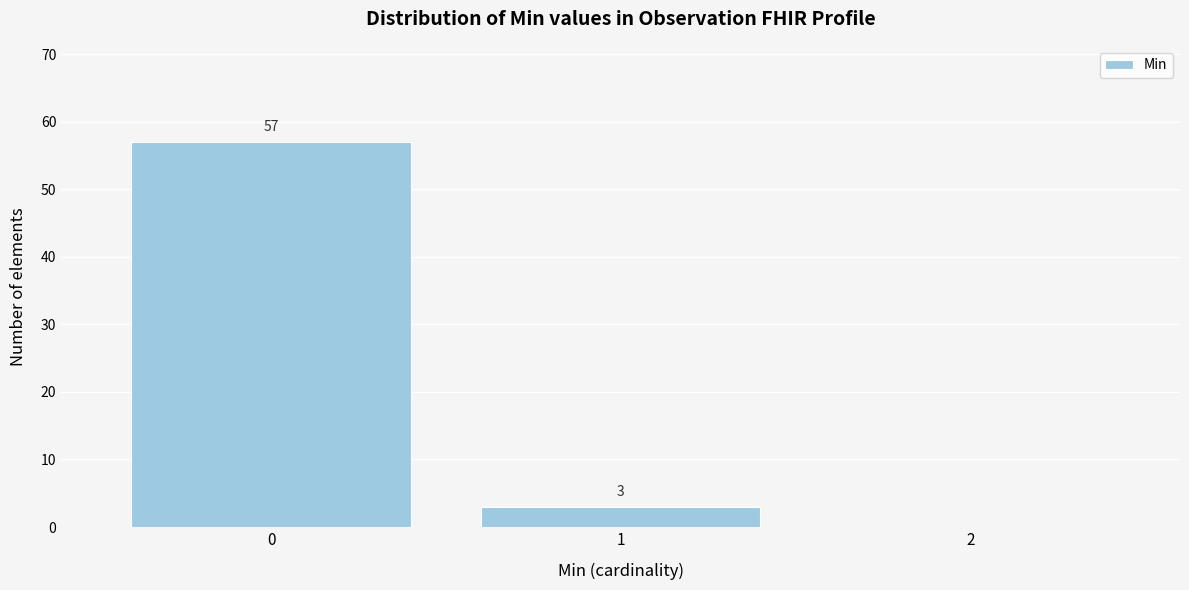

Reading right to left, extract all data points from this chart.

2=0	1=3	0=57